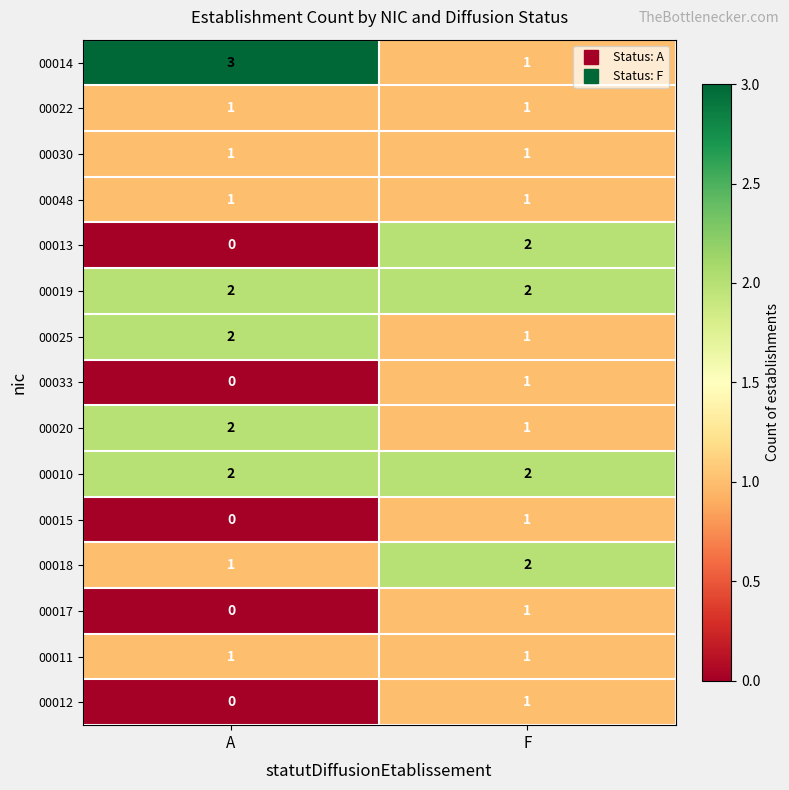

Count the number of categories in the chart.

2